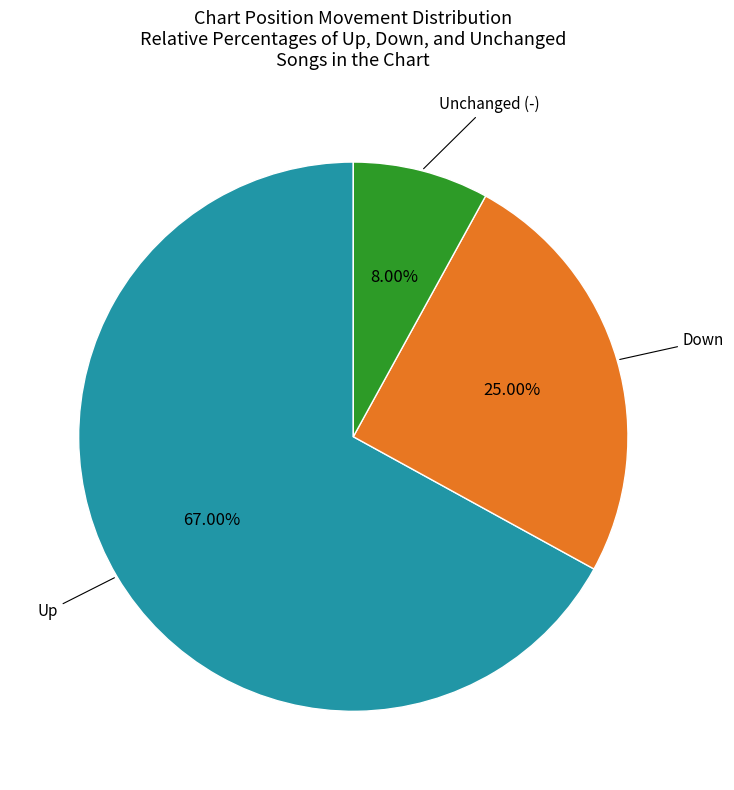

Is there any slice that represents more than half of the pie?

Yes